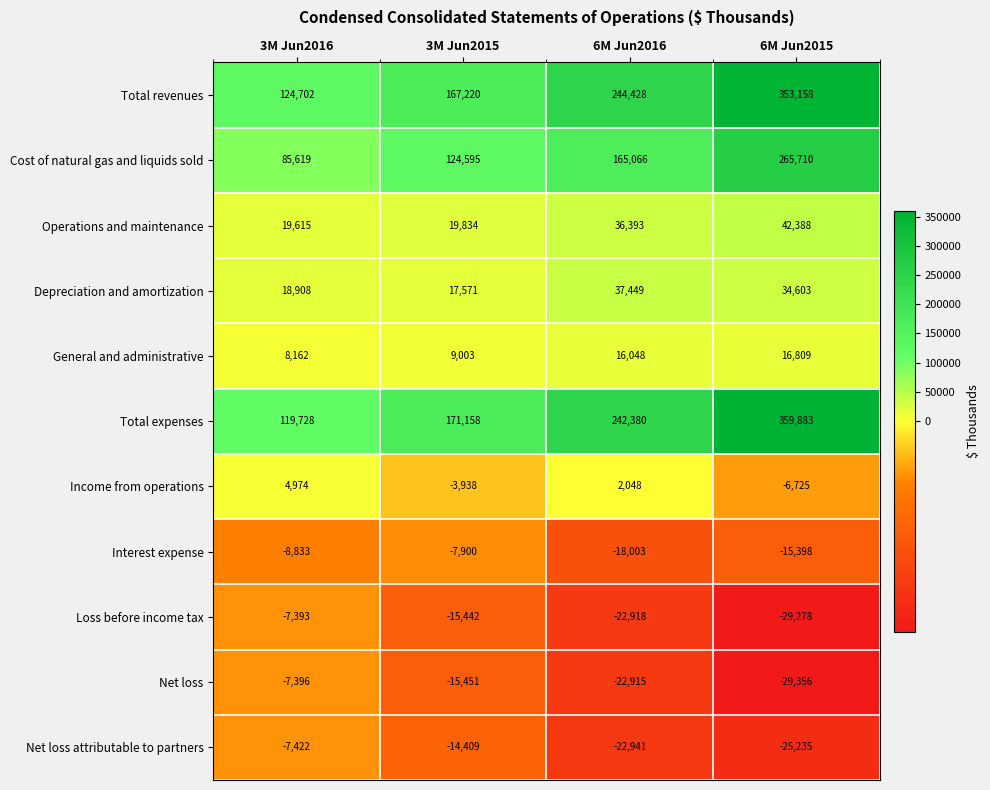

How many categories are shown in the chart?

4